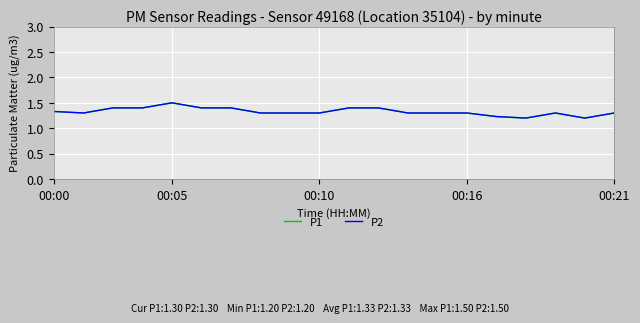

What is the maximum value shown in the chart?

1.5